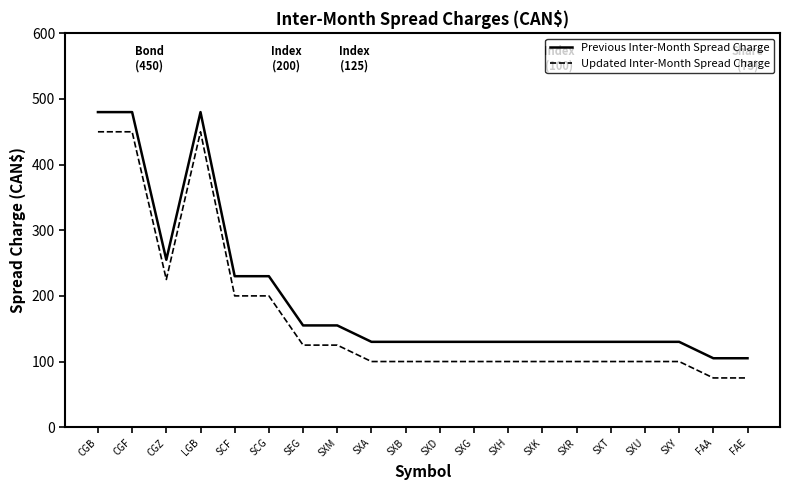

How many values in the Updated Inter-Month Spread Charge series are below 100?

2